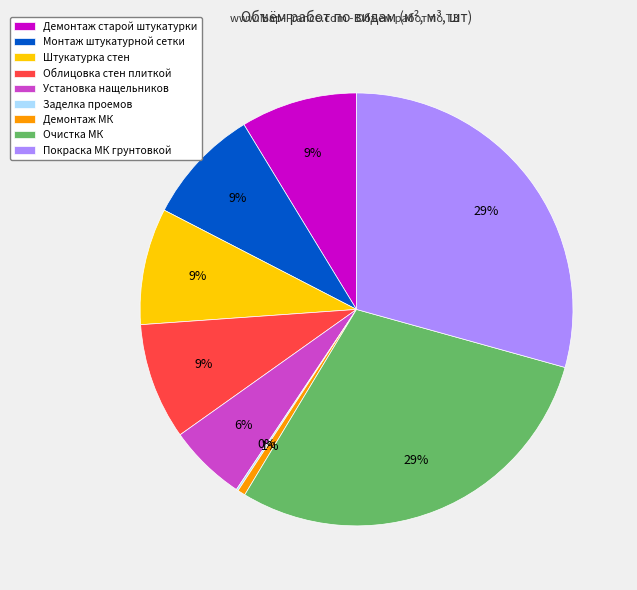

Is it true that Установка нащельников is 1% of the pie?

False